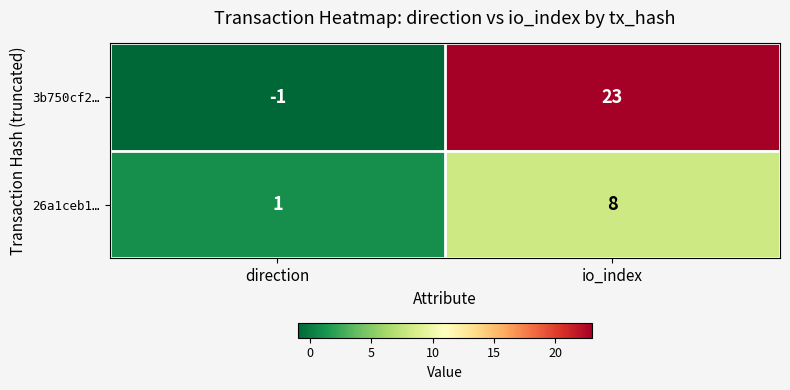

At which category is the sum across all series the highest?

io_index